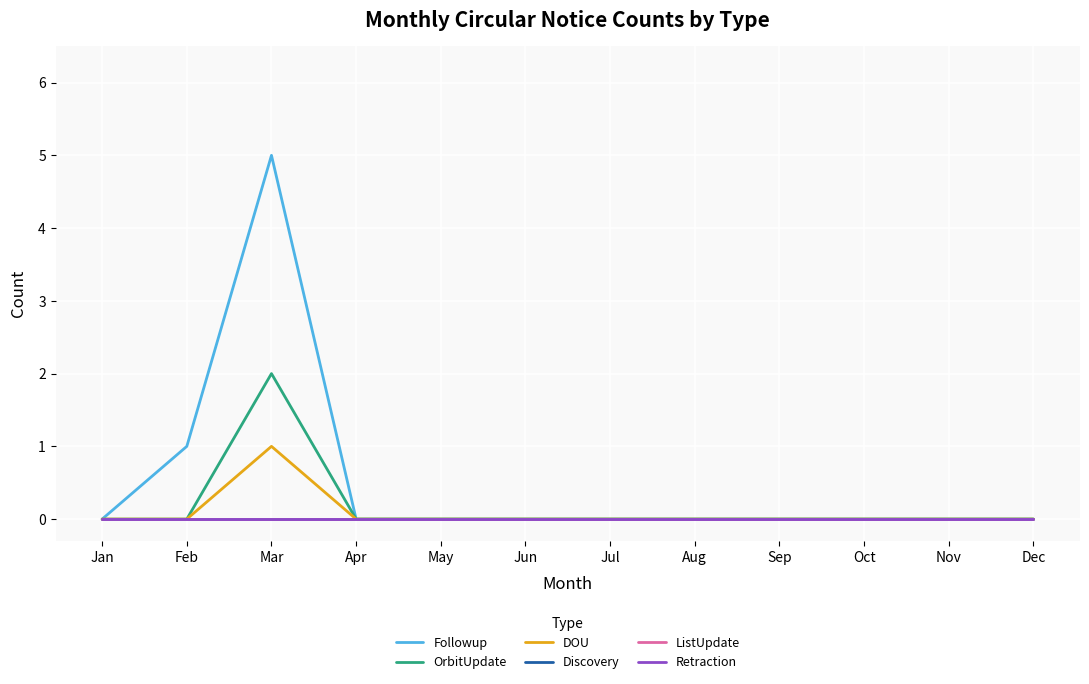

How many lines are shown in the chart?

6